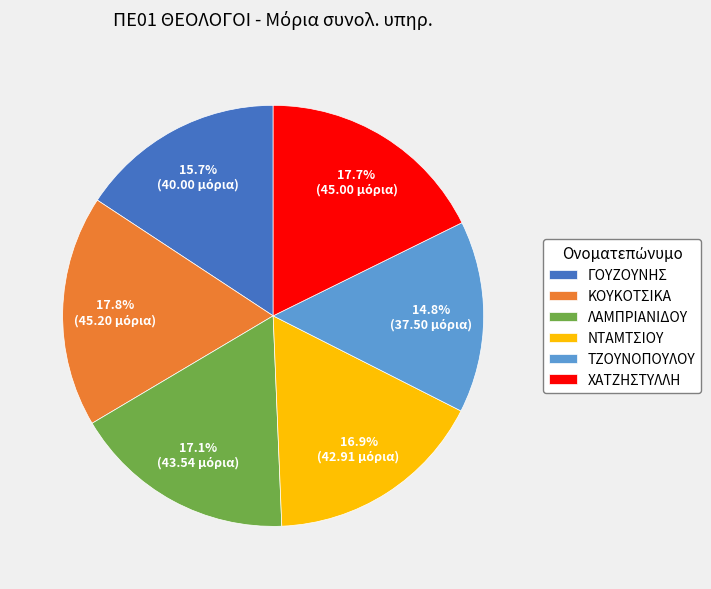

Count the number of slices in the pie.

6